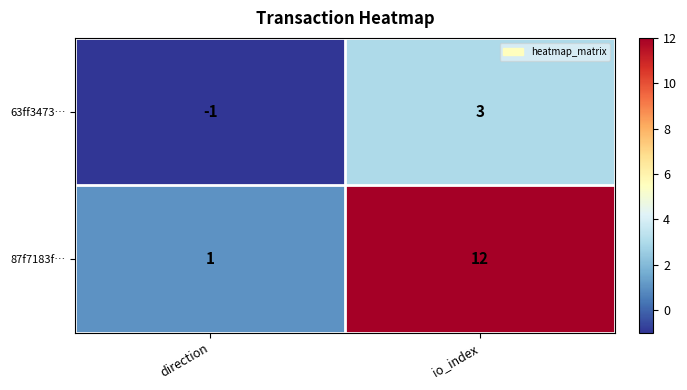

The value of 63ff3473… at io_index is 3. True or false?

True